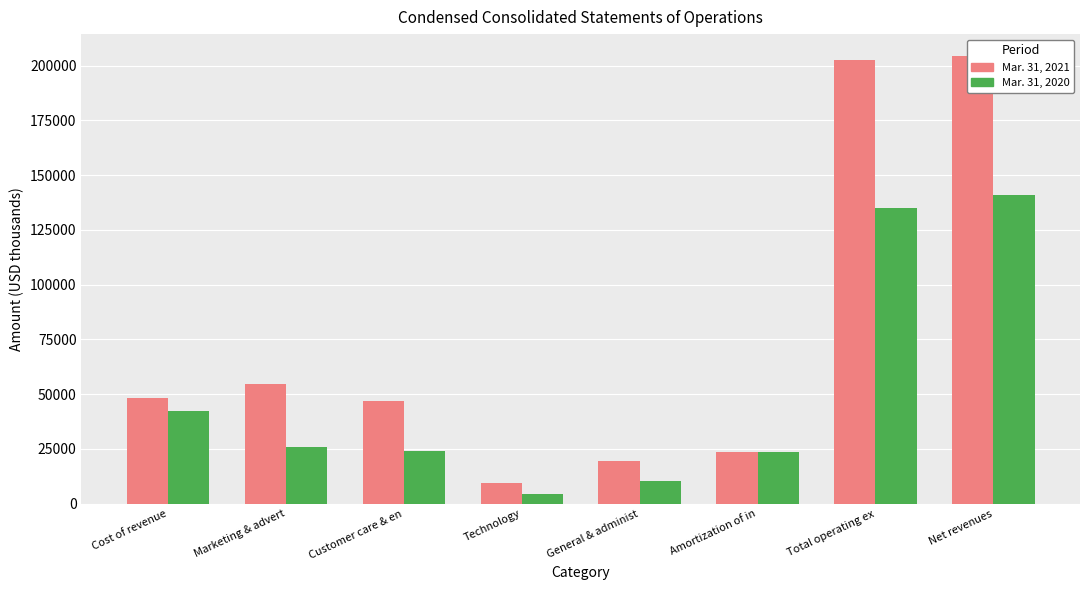

At how many categories does at least one series exceed 6972?

8